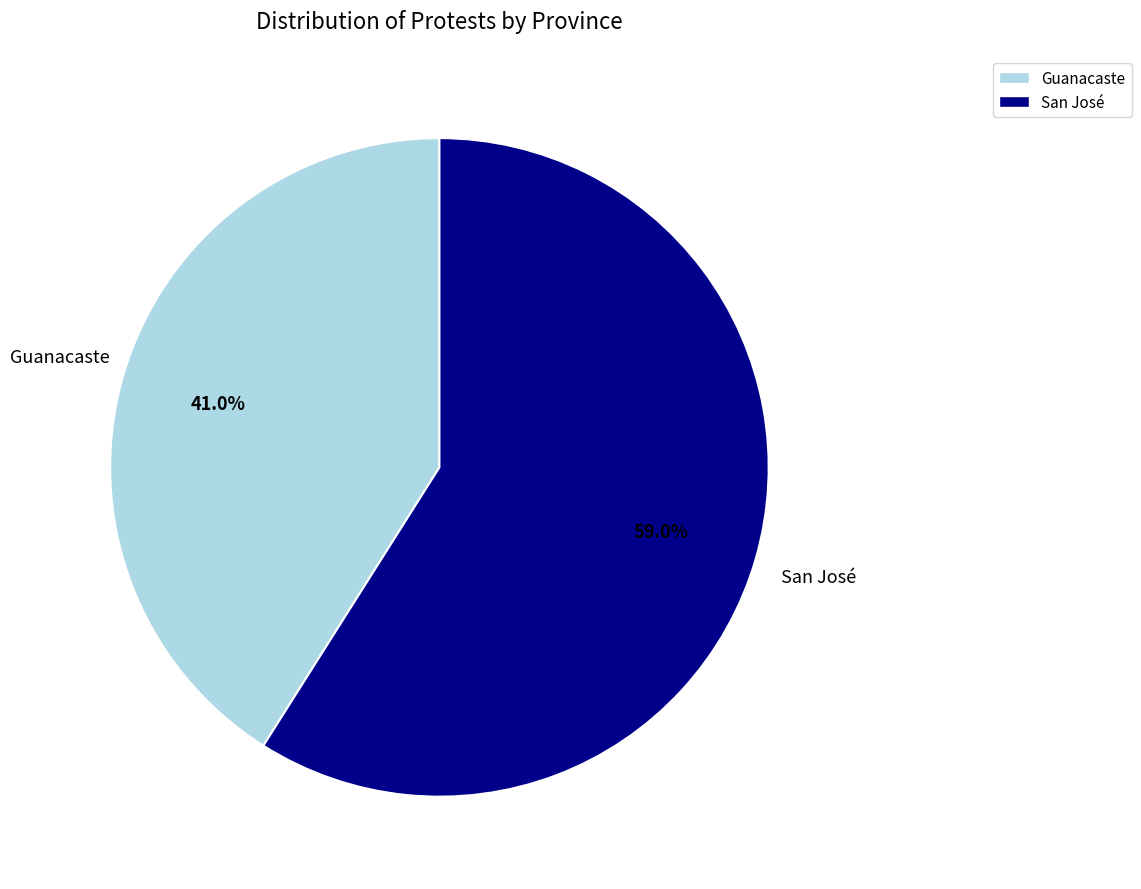

To the nearest percent, what is the combined percentage of Guanacaste and San José?

100%